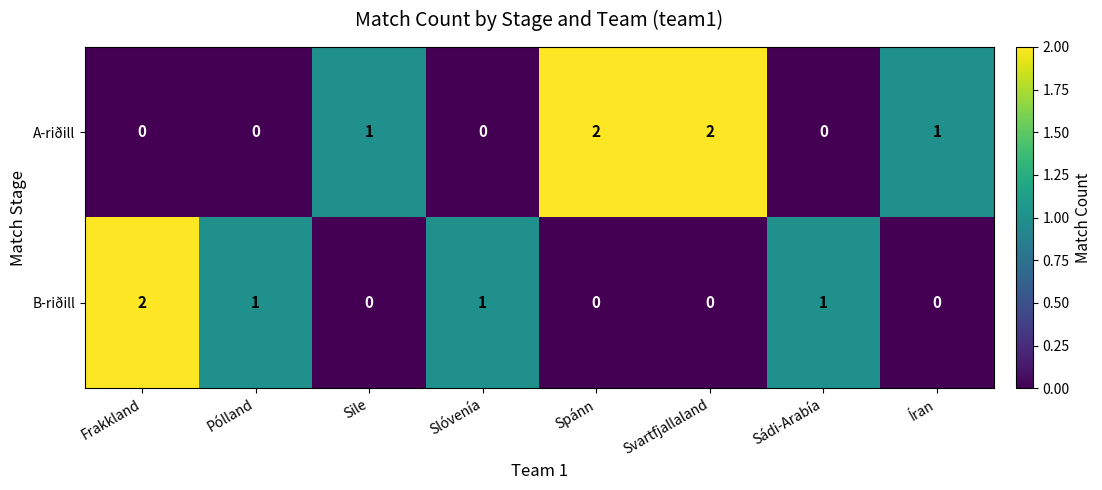

How many series are shown in this chart?

2